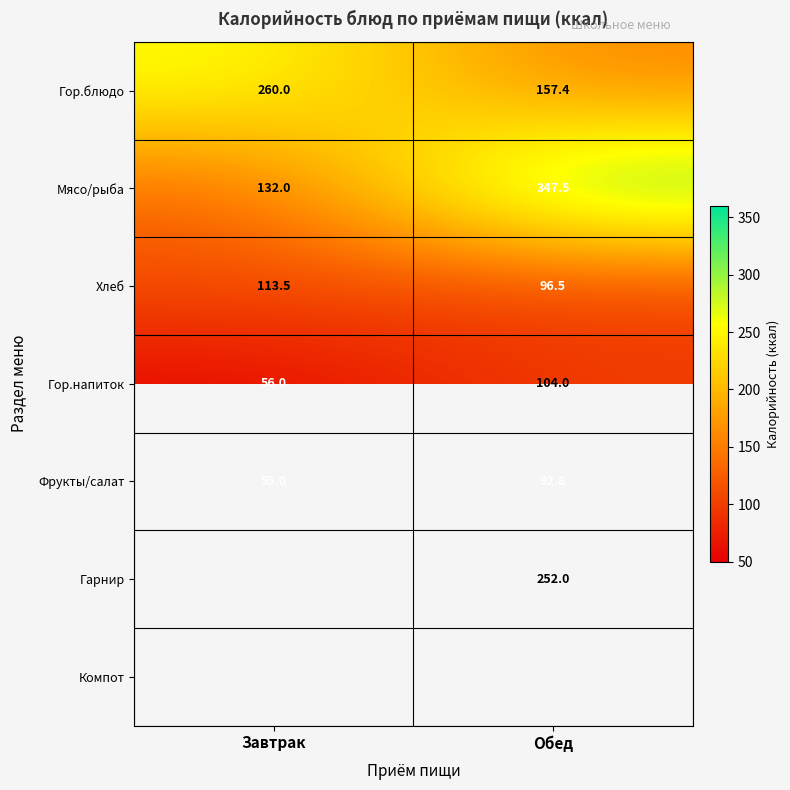

What is the difference between the Гор.блюдо values at Завтрак and Обед?

102.6